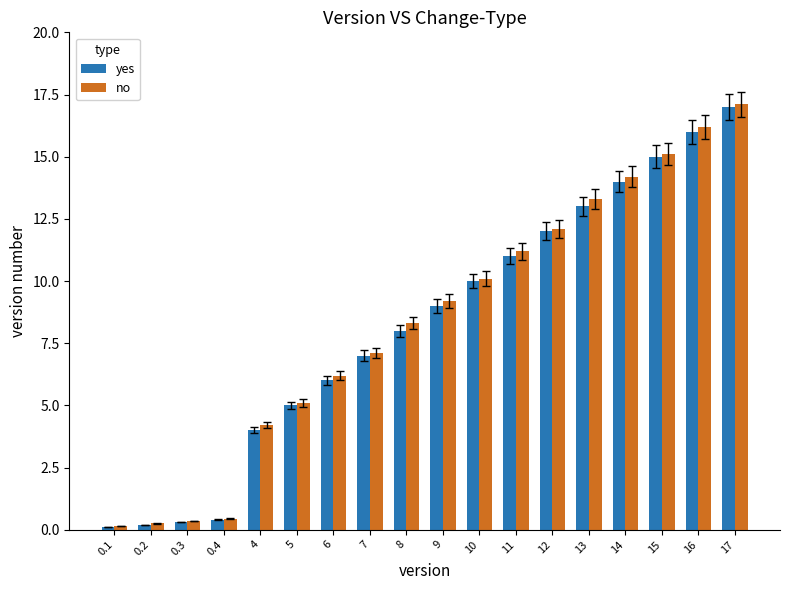

At which label is yes closest to 8?

8